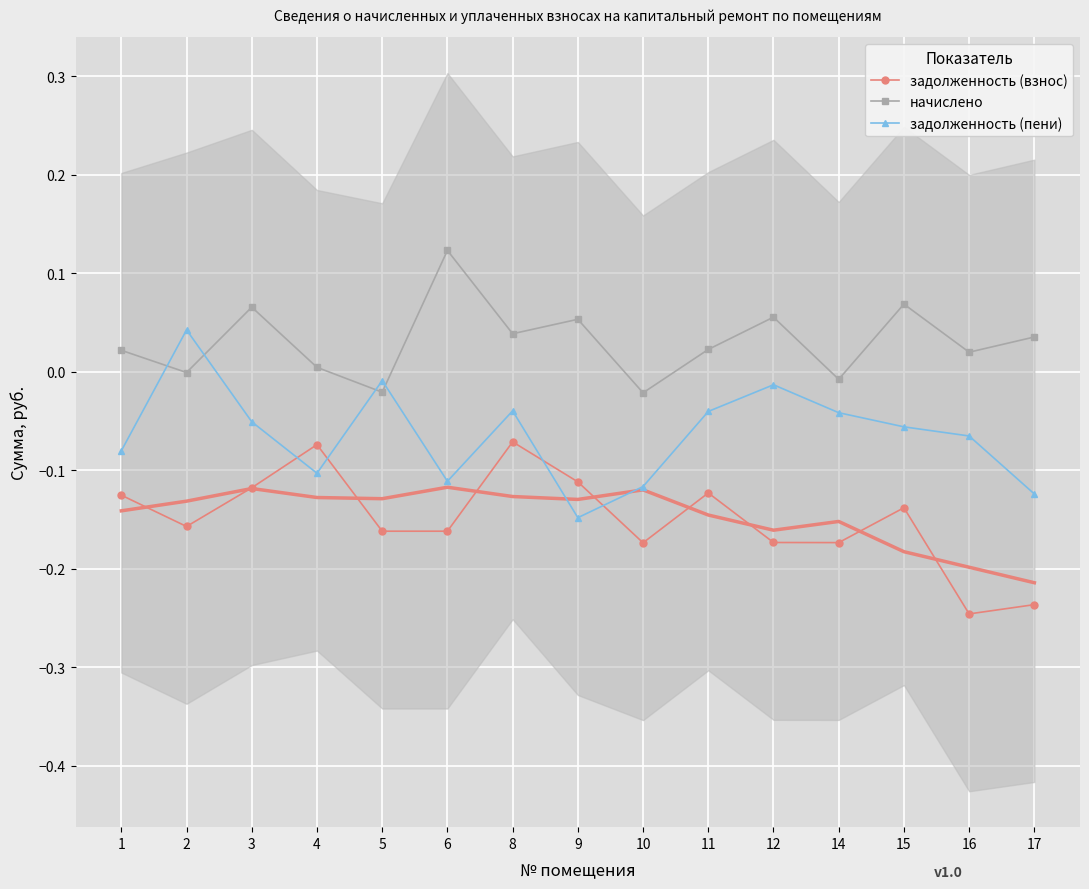

What is the spread (max minus min) of values at 2?

0.2